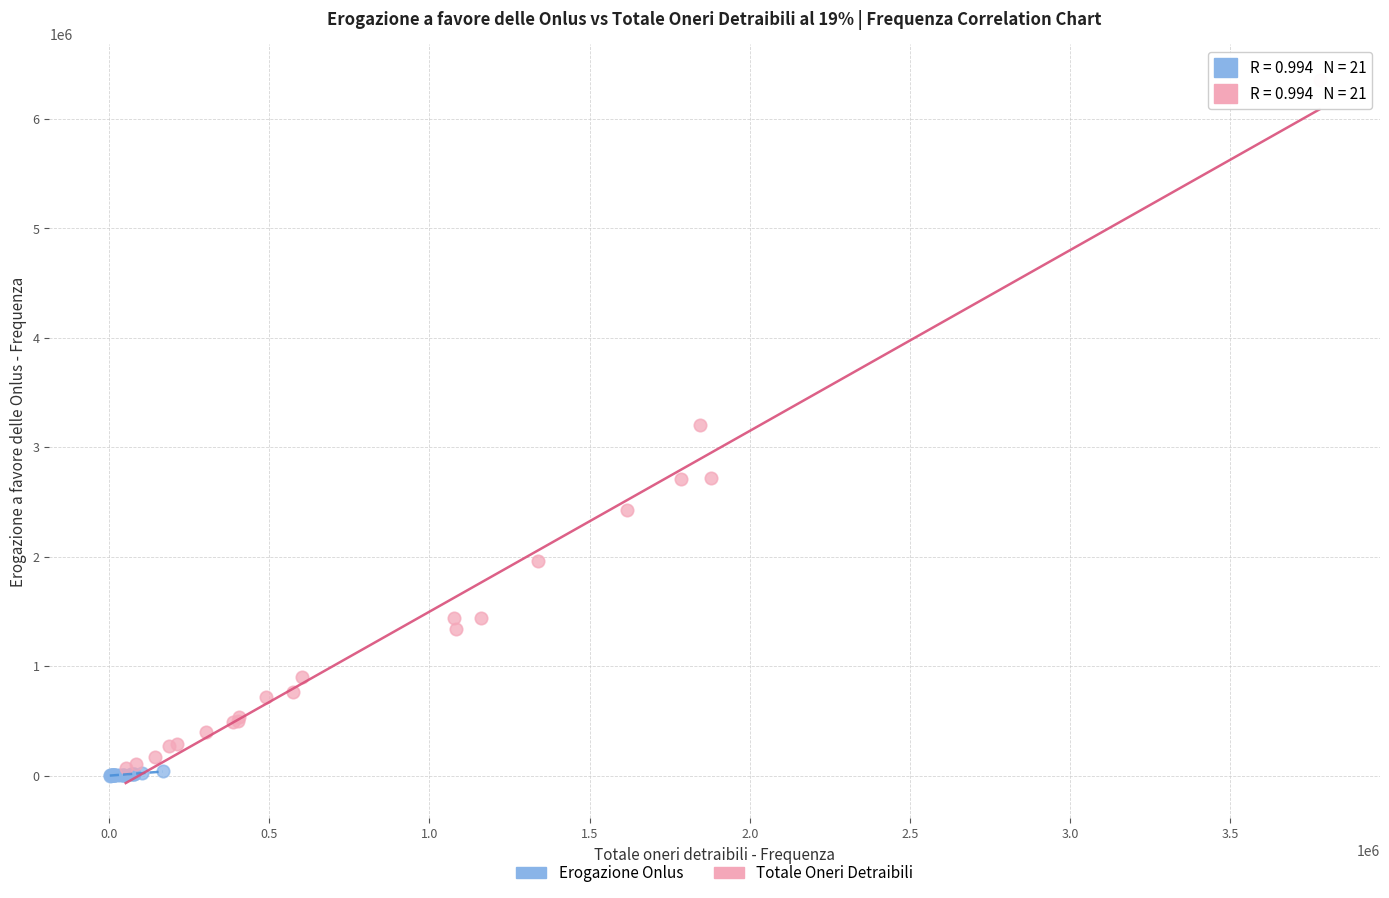

Which series reaches the maximum Y coordinate?

Totale Oneri Detraibili